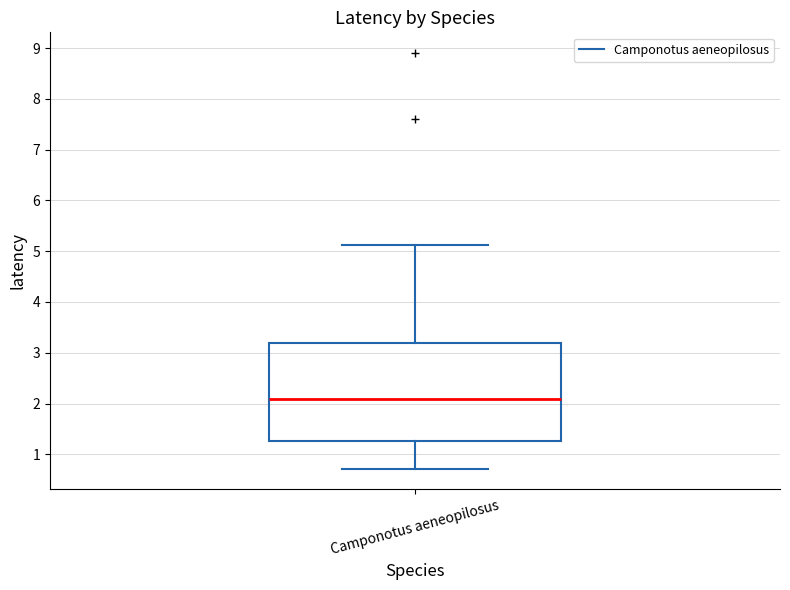

Read this box plot against the y-axis: the position of the median line, the range covered by the box, and the ends of both whiskers. The values are not printed on the chart, so give them approximately, as read against the axis.

median 2.1, box 1.3 to 3.2, whiskers 0.7 to 5.1